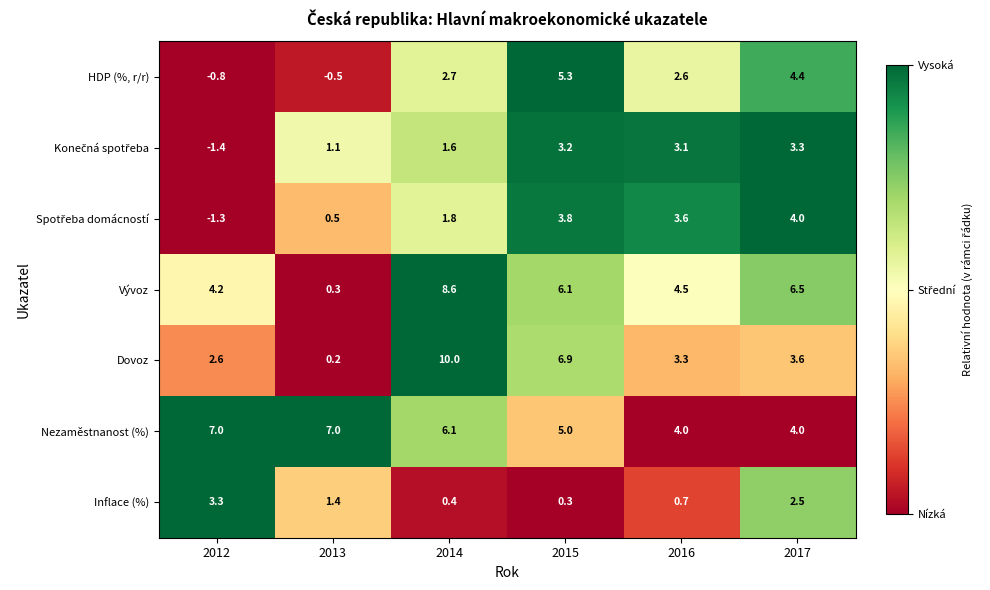

The Dovoz series shows 1.0 at 2017. True or false?

False